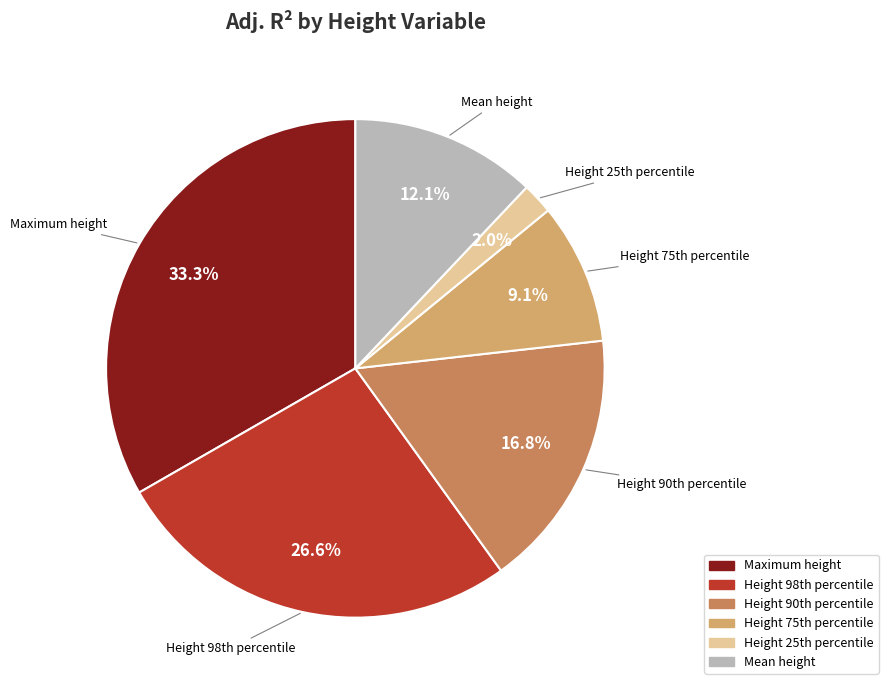

Rank the categories by value from lowest to highest.

Height 25th percentile, Height 75th percentile, Mean height, Height 90th percentile, Height 98th percentile, Maximum height